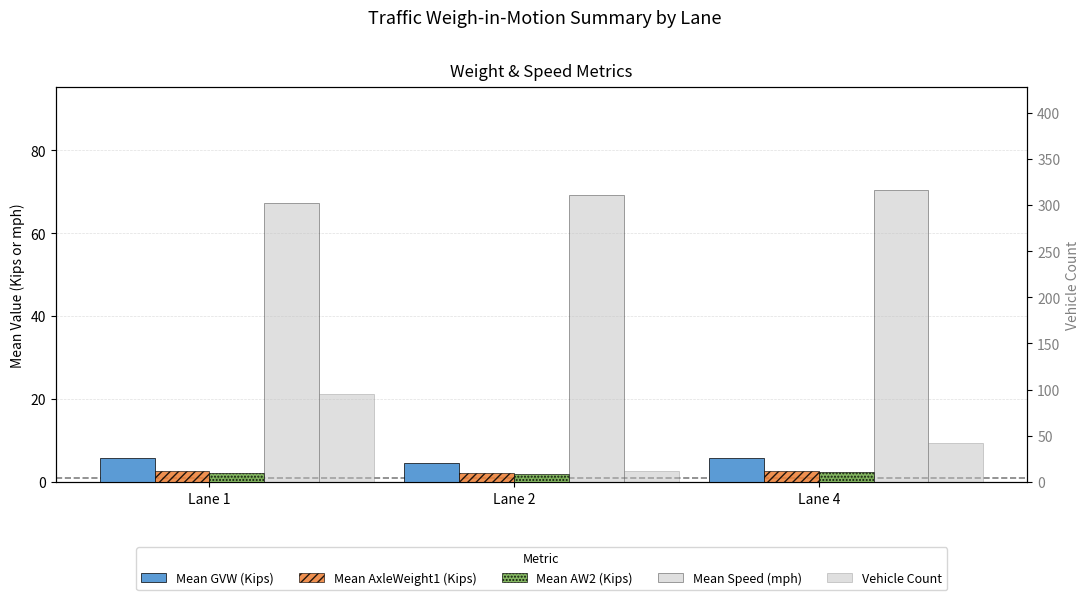

What is the maximum value for Mean AxleWeight1 (Kips)?

2.7